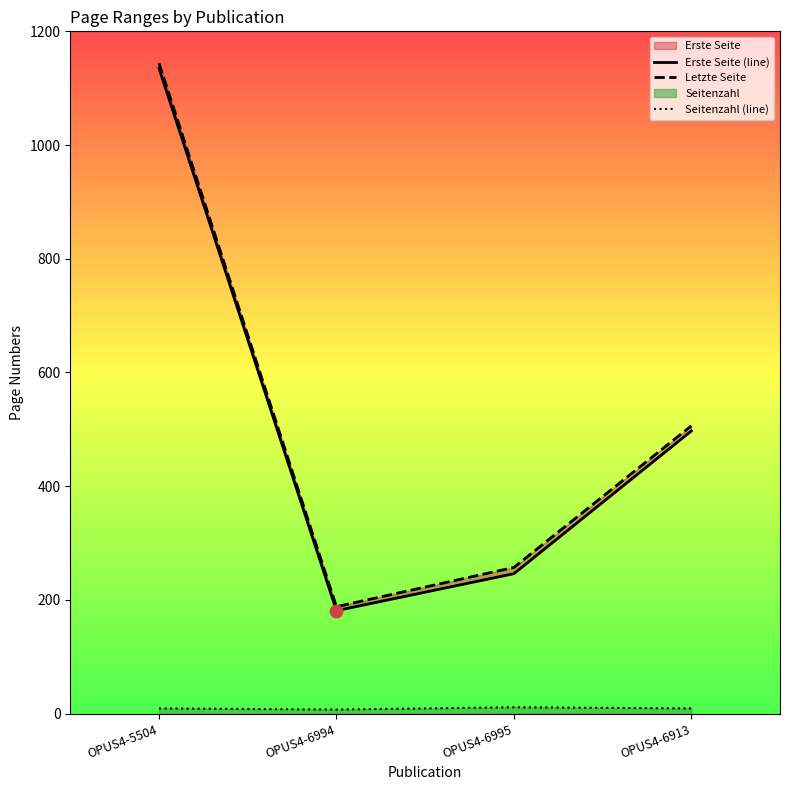

Which series reaches the minimum Y coordinate?

Seitenzahl (line)